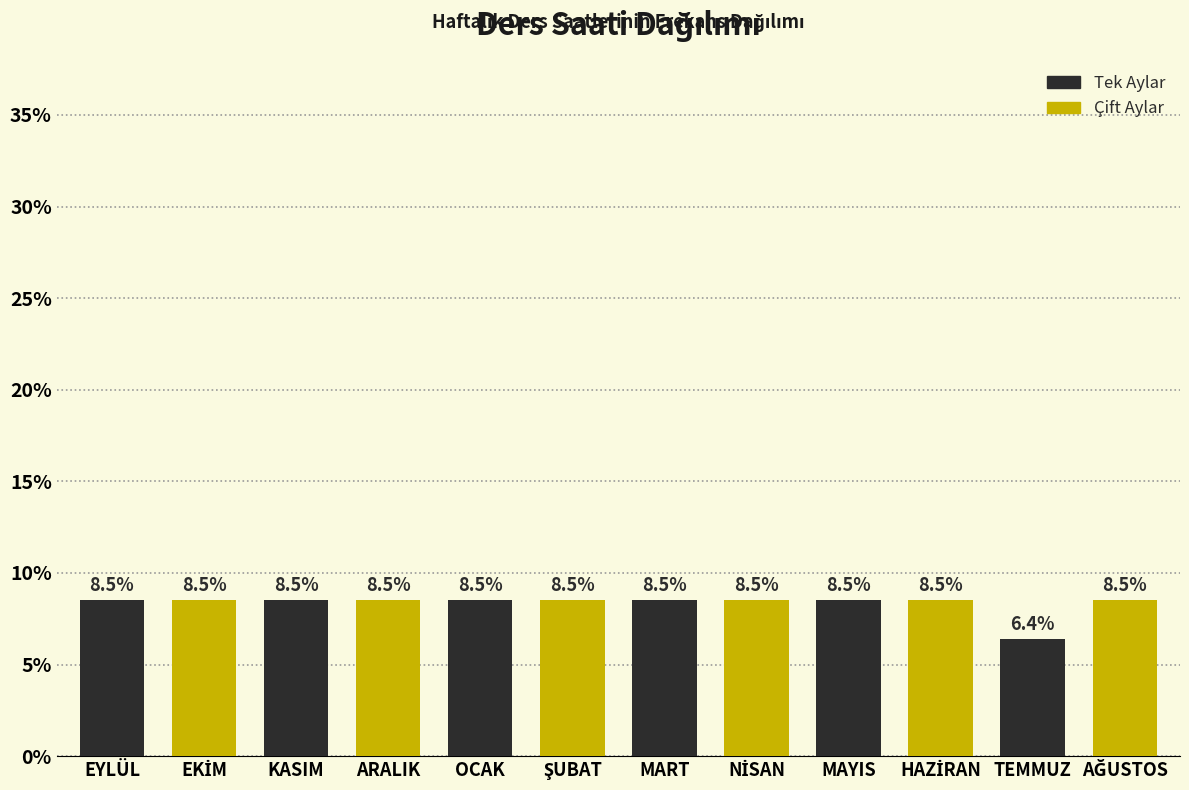

Reading left to right, what are all the values shown in this chart?

8.5	8.5	8.5	8.5	8.5	8.5	8.5	8.5	8.5	8.5	6.4	8.5